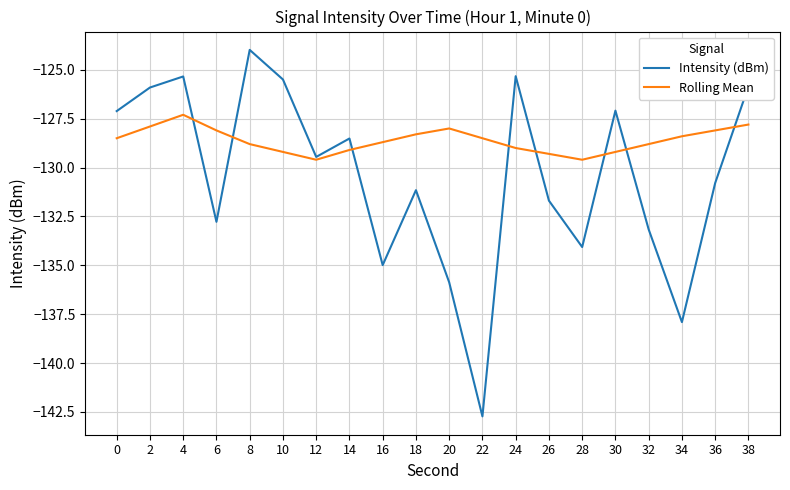

What is the maximum value for Intensity (dBm)?

-124.0